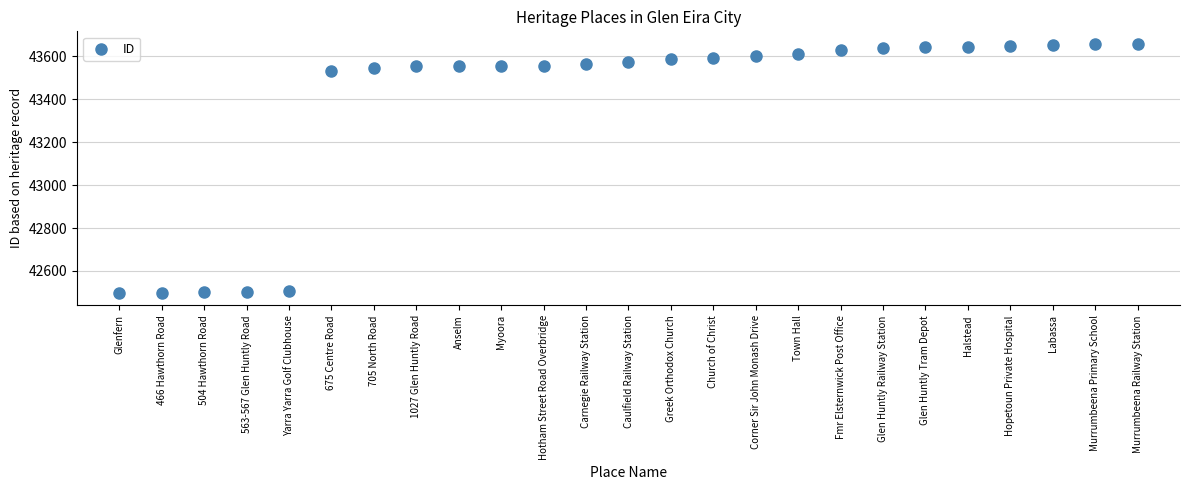

What Y value in the scatter plot is closest to 43078?

43534